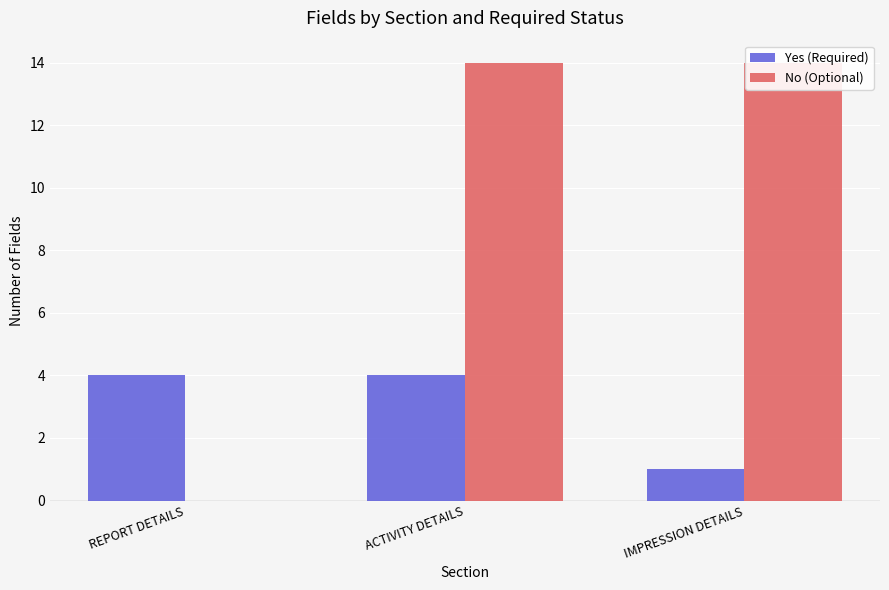

How many values in the No (Optional) series are below 14?

1